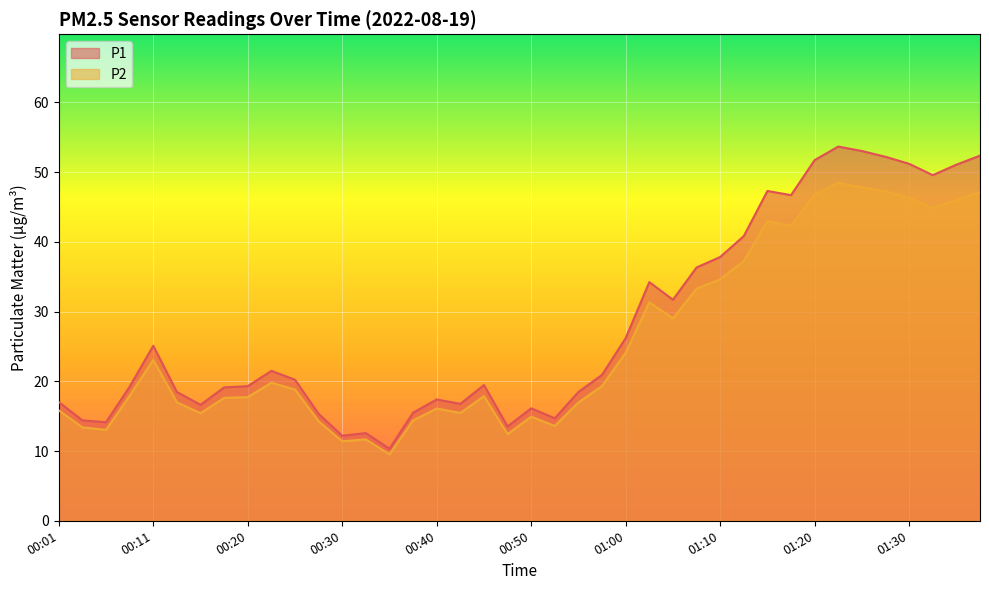

Rank the series at 01:12 from highest to lowest value.

P1, P2